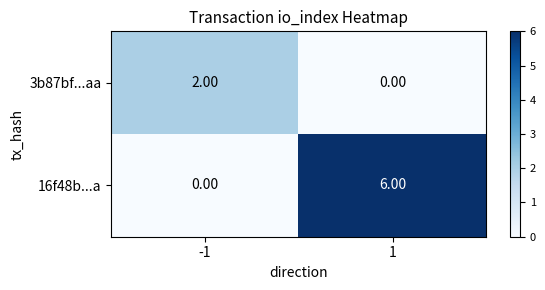

Which series has the largest range (max minus min)?

16f48b...a